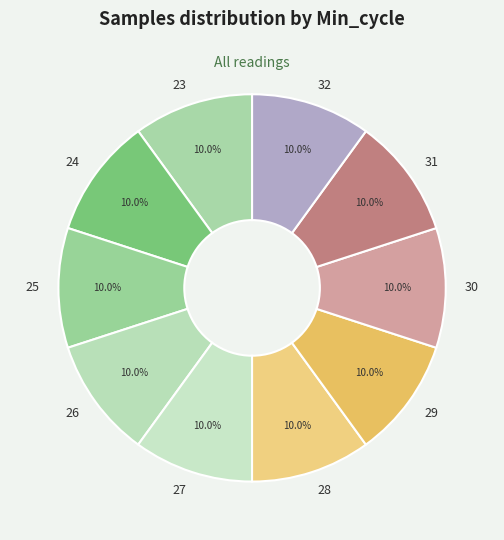

To the nearest percent, what is the average slice percentage?

10%